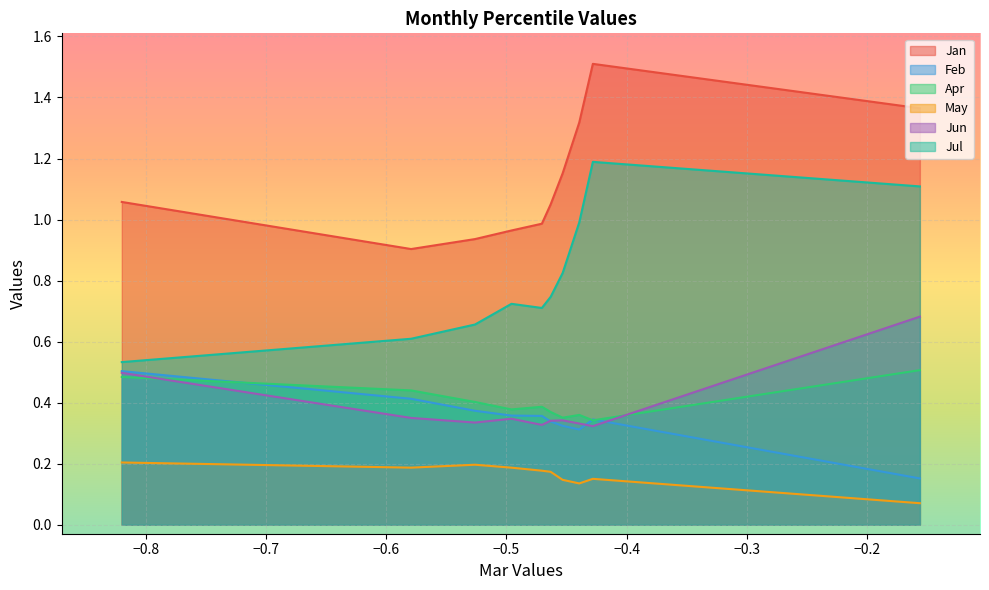

What is the difference between the second highest and second lowest values in the Apr series?

0.1